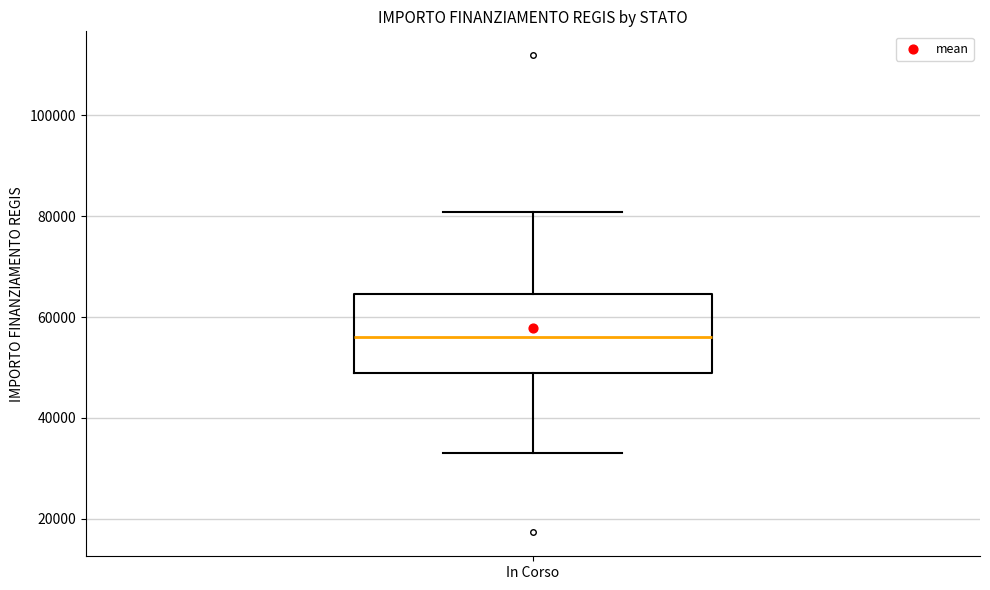

Where does the median line of the box for In Corso sit on the y-axis? The values are not printed on the chart, so give them approximately, as read against the axis.

56000